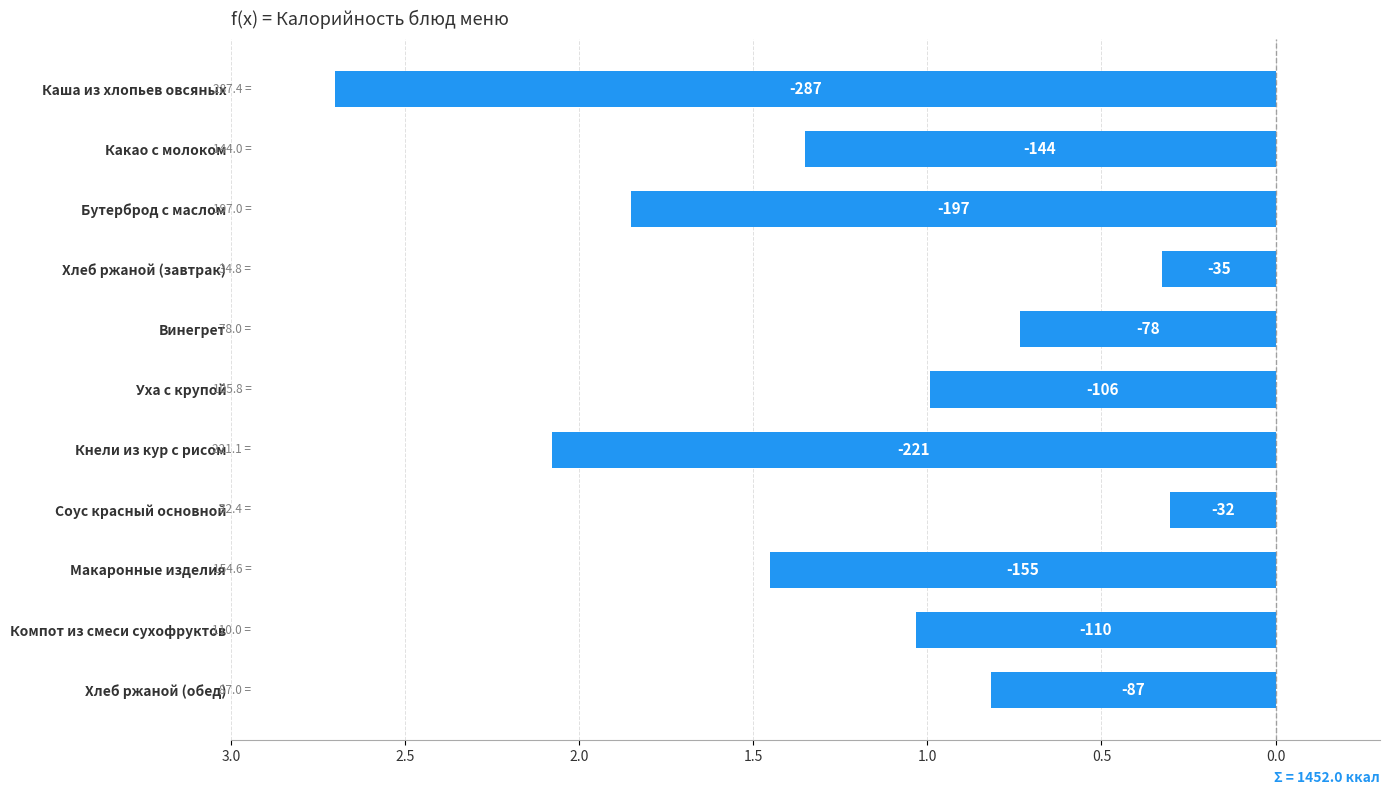

What is the average value?

-1.2